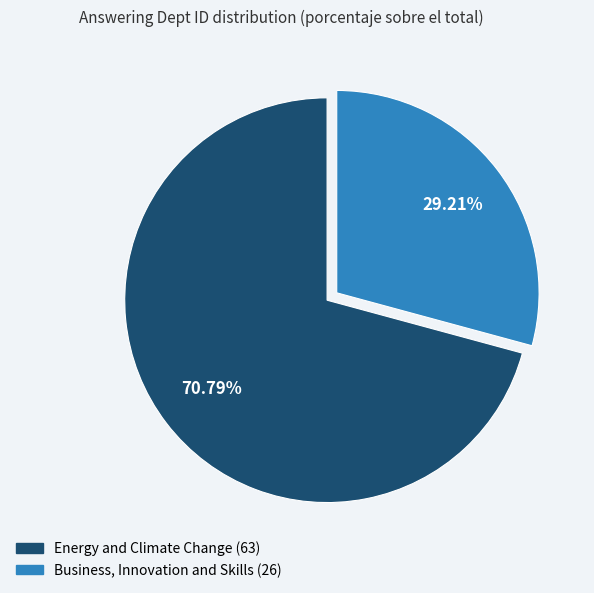

To the nearest percent, what percentage of the pie is Business, Innovation and Skills (26)?

29%